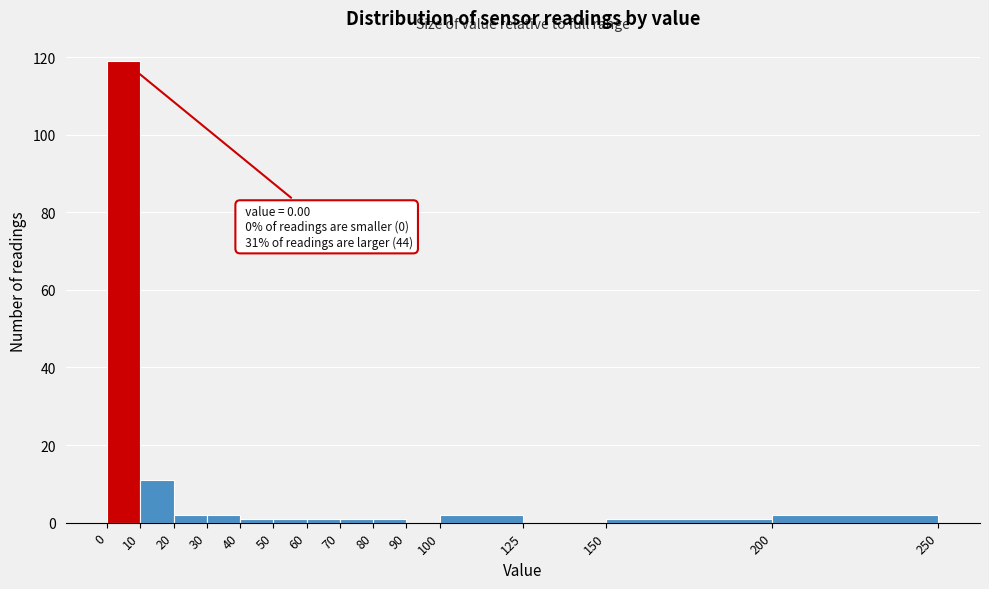

Over which range of the x-axis is the bar tallest?

0 to 10